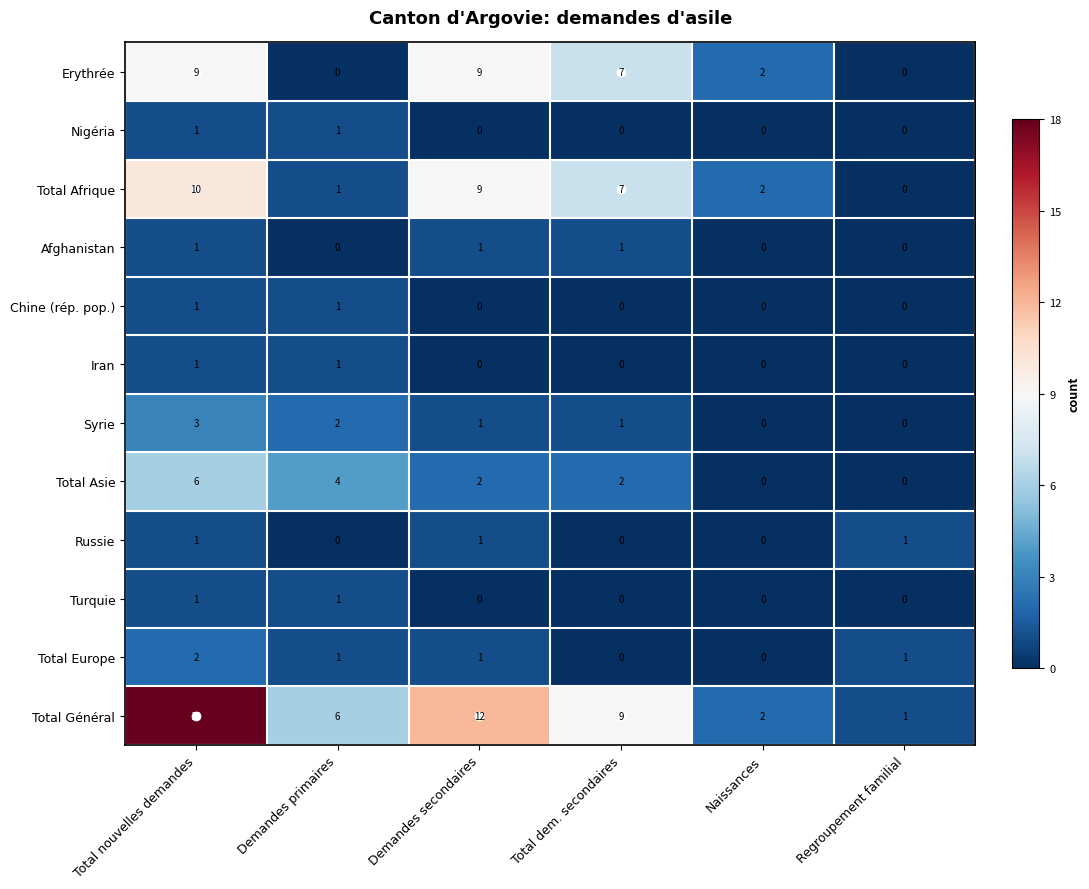

Between Total nouvelles demandes and Total dem. secondaires, which series saw the biggest shift?

Total Général